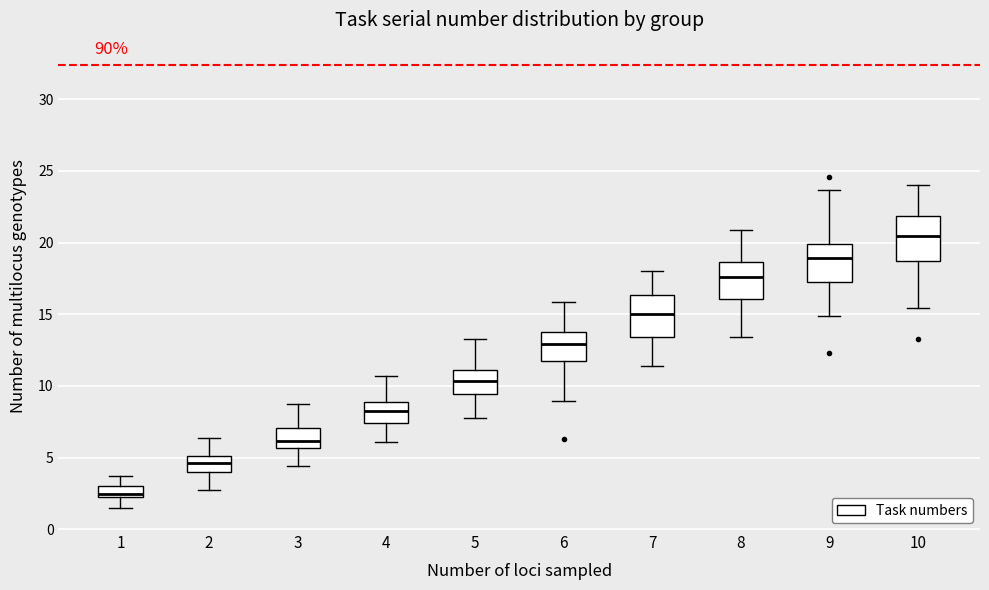

Reading left to right, transcribe this box plot: for each box, give where its median line is, the range the box spans, and where its two whiskers end, as read against the y-axis. The values are not printed on the chart, so give them approximately, as read against the axis.

1: median 2.5 (just above the box's lower edge), box 2.5 to 3.0, whiskers 1.5 to 4.0
2: median 4.5, box 4.0 to 5.0, whiskers 3.0 to 6.5
3: median 6.0, box 5.5 to 7.0, whiskers 4.5 to 9.0
4: median 8.5, box 7.5 to 9.0, whiskers 6.0 to 10.5
5: median 10.5, box 9.5 to 11.0, whiskers 8.0 to 13.5
6: median 13.0, box 11.5 to 14.0, whiskers 9.0 to 16.0
7: median 15.0, box 13.5 to 16.5, whiskers 11.5 to 18.0
8: median 17.5, box 16.0 to 18.5, whiskers 13.5 to 21.0
9: median 19.0, box 17.0 to 20.0, whiskers 15.0 to 23.5
10: median 20.5, box 18.5 to 22.0, whiskers 15.5 to 24.0